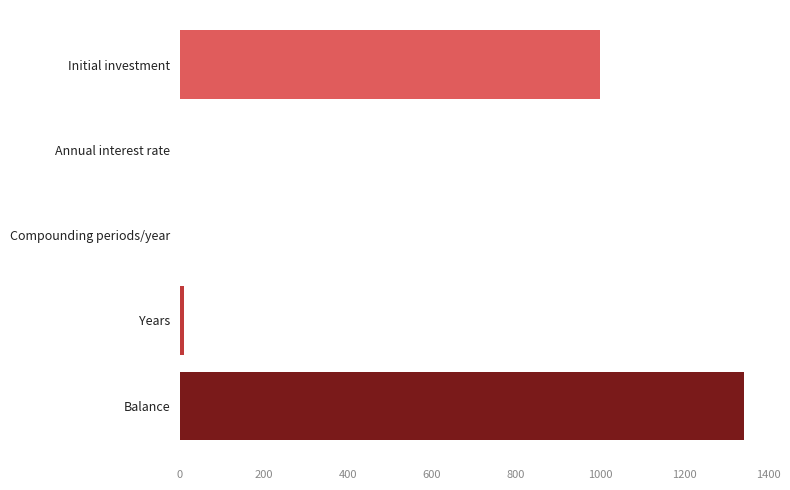

What is the sum of all values?

2354.9